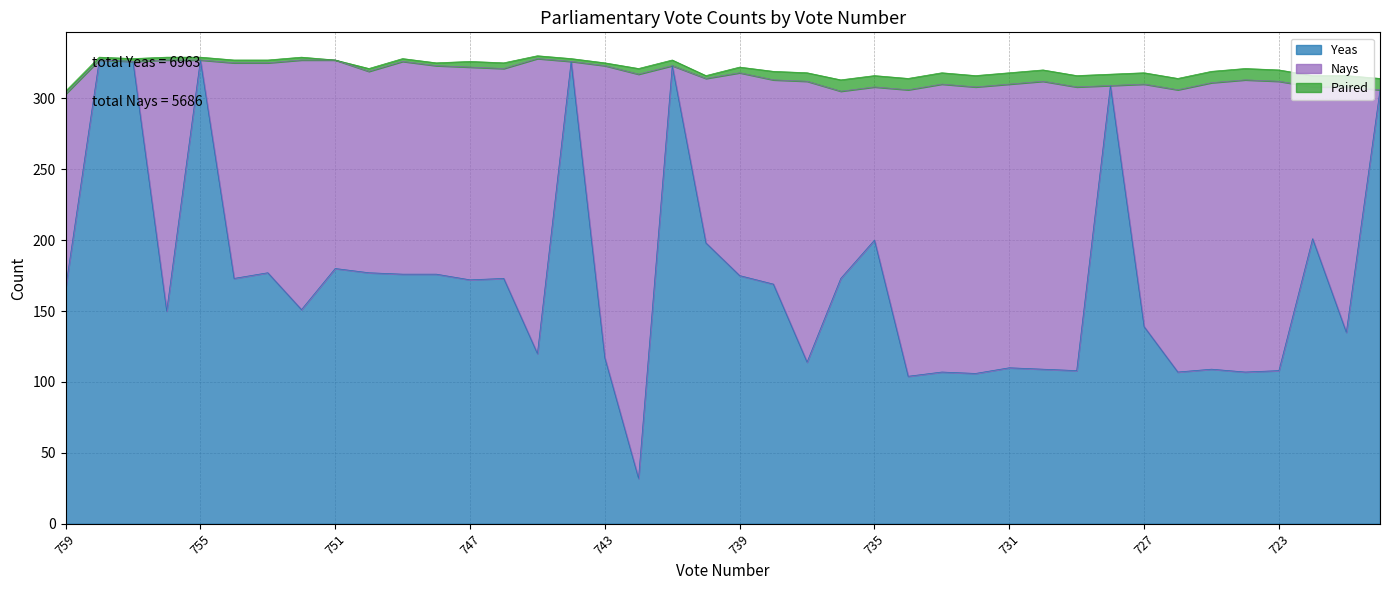

True or false: Nays has a value of 62 at 751.

False